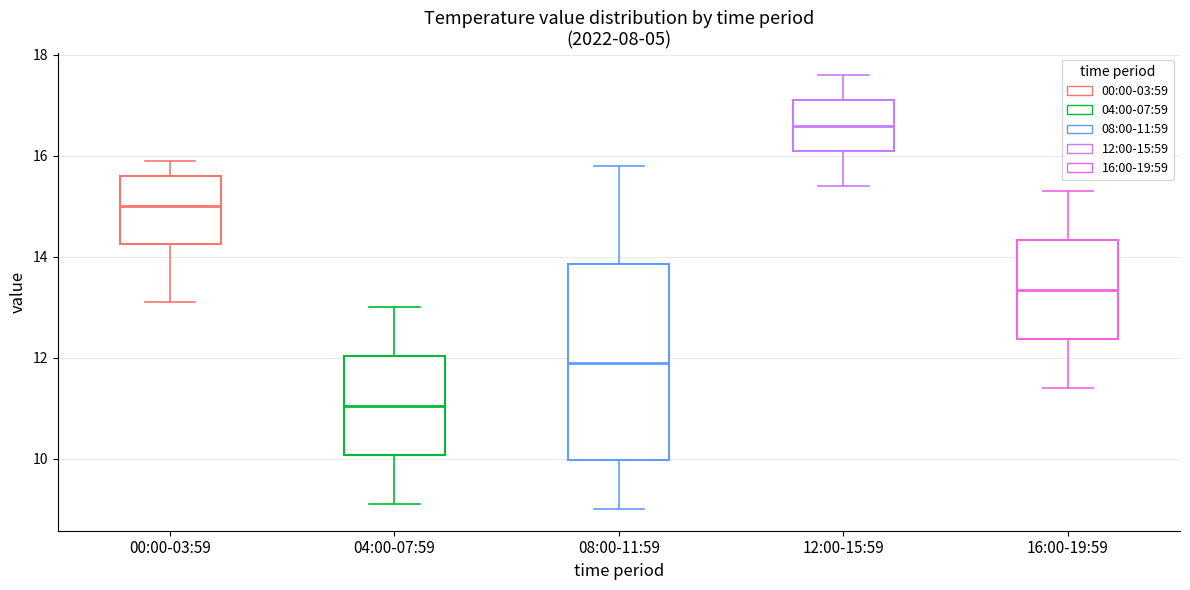

Reading left to right, read every box against the y-axis: the position of its median line, the range the box covers, and the ends of its whiskers. The values are not printed on the chart, so give them approximately, as read against the axis.

00:00-03:59: median 15.0, box 14.2 to 15.6, whiskers 13.2 to 16.0
04:00-07:59: median 11.0, box 10.0 to 12.0, whiskers 9.2 to 13.0
08:00-11:59: median 12.0, box 10.0 to 13.8, whiskers 9.0 to 15.8
12:00-15:59: median 16.6, box 16.2 to 17.2, whiskers 15.4 to 17.6
16:00-19:59: median 13.4, box 12.4 to 14.4, whiskers 11.4 to 15.4